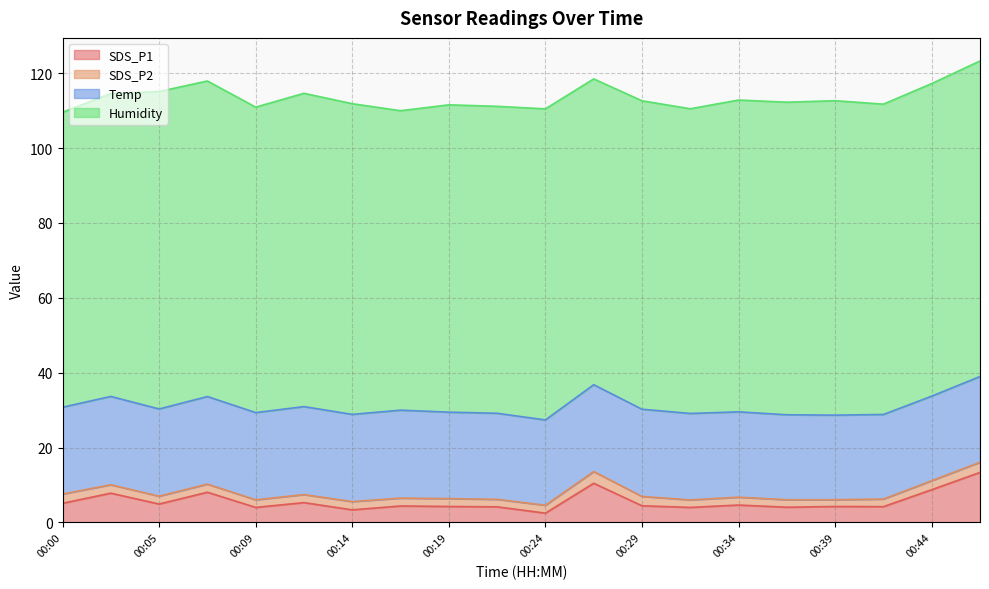

At which label does Humidity reach its peak?

00:05